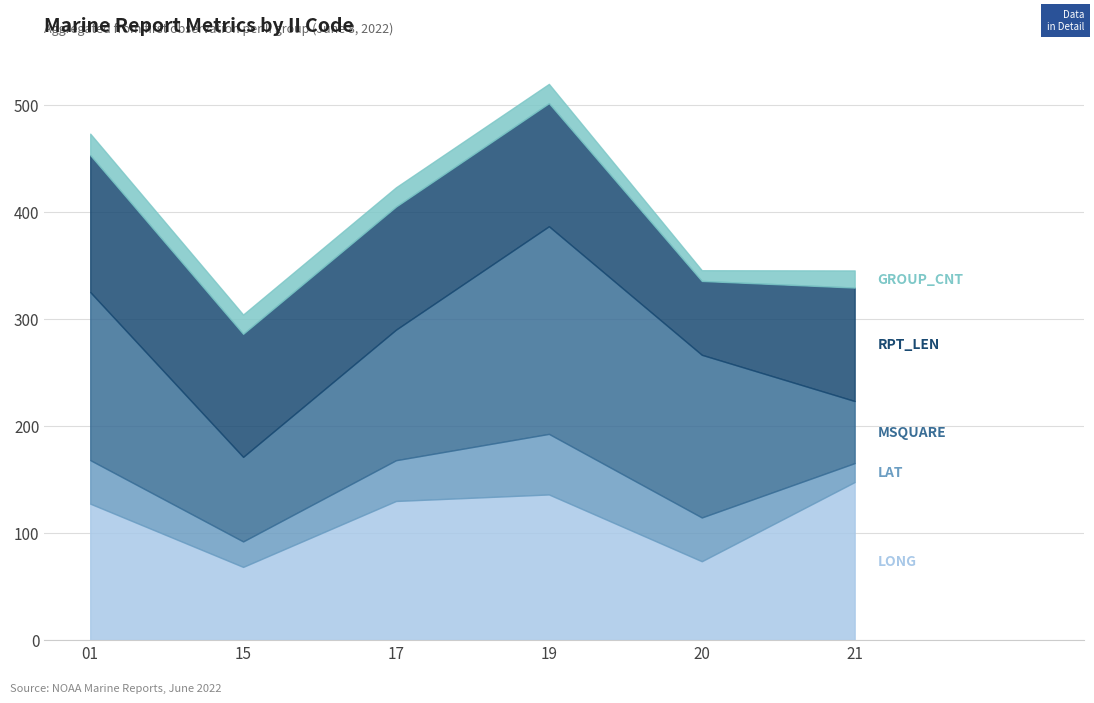

True or false: LONG and LAT cross at least once.

False